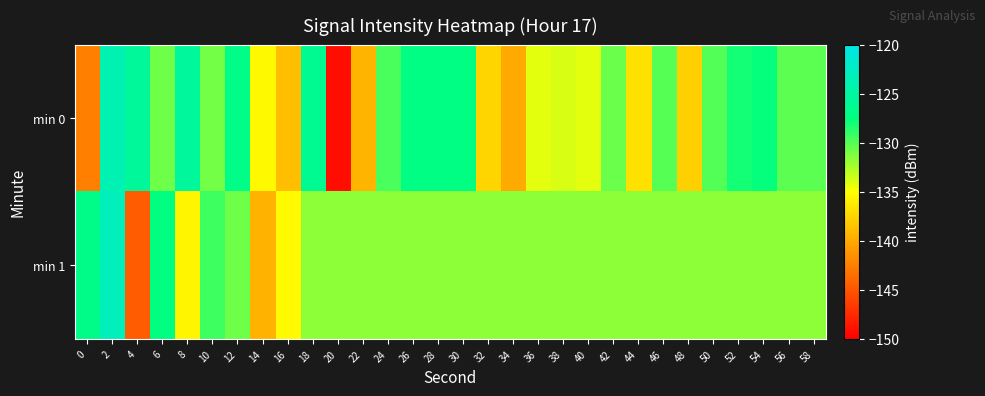

What is the total value across all series at 32?

-269.1